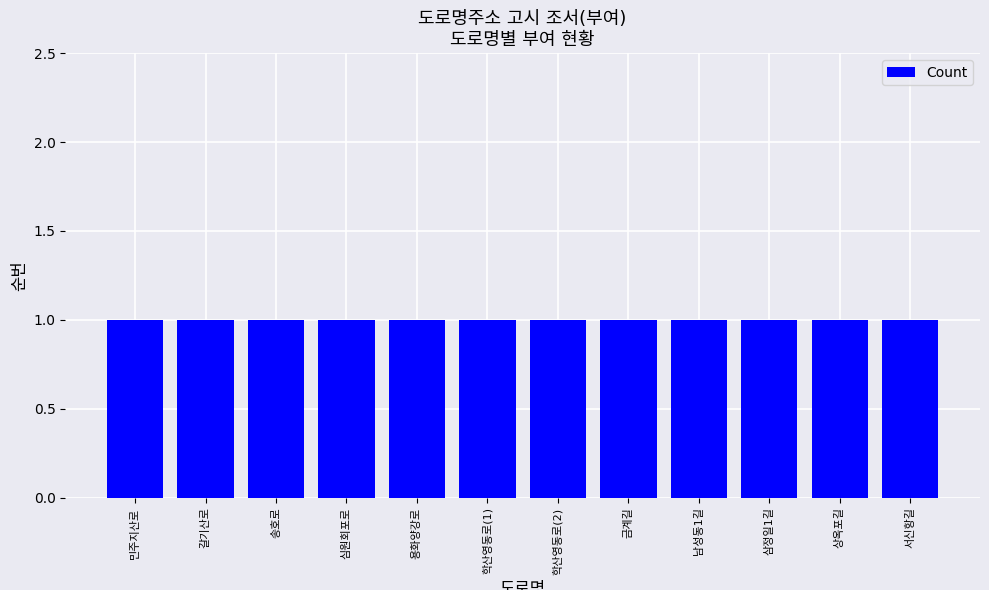

True or false: the data shows 1 at 20090525.

False